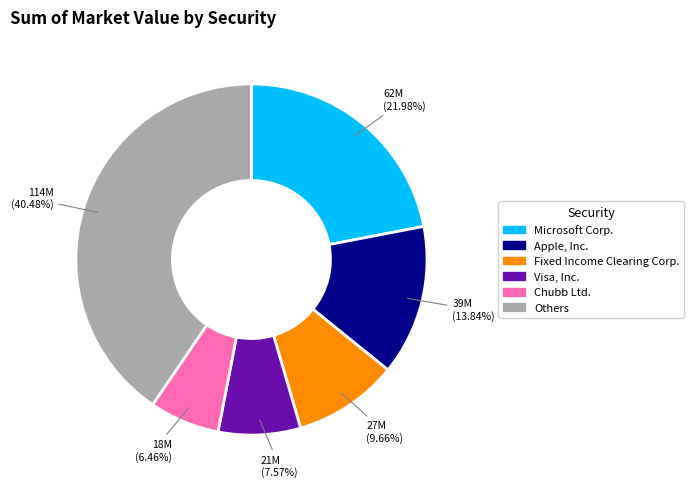

Approximately how many times larger is the value at Chubb Ltd. compared to Apple, Inc.?

0.5